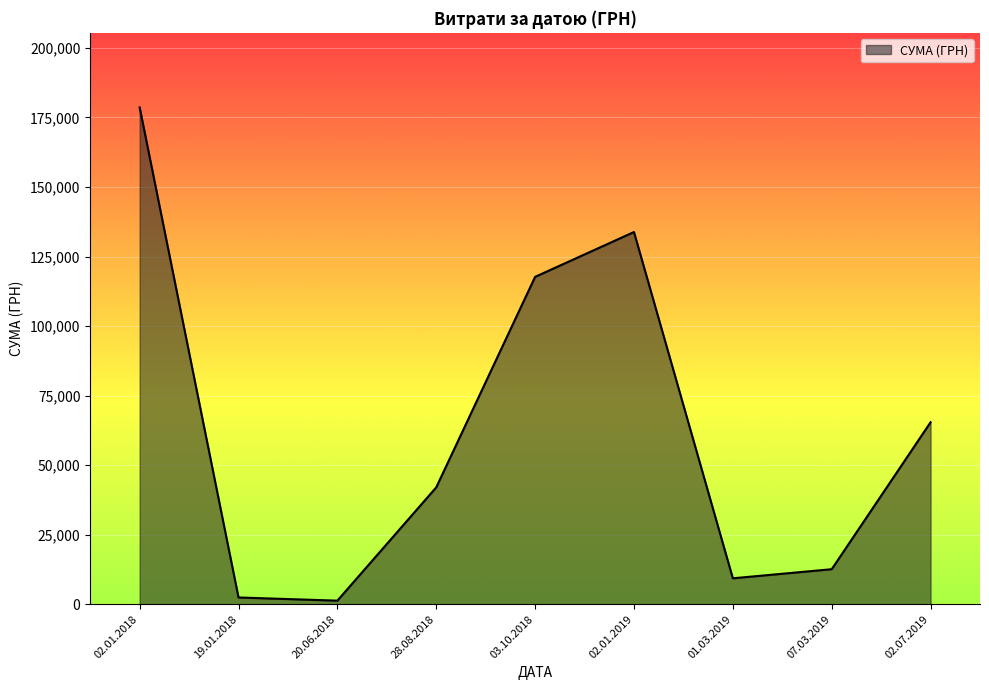

The value at 02.01.2018 is 178627.9. True or false?

True